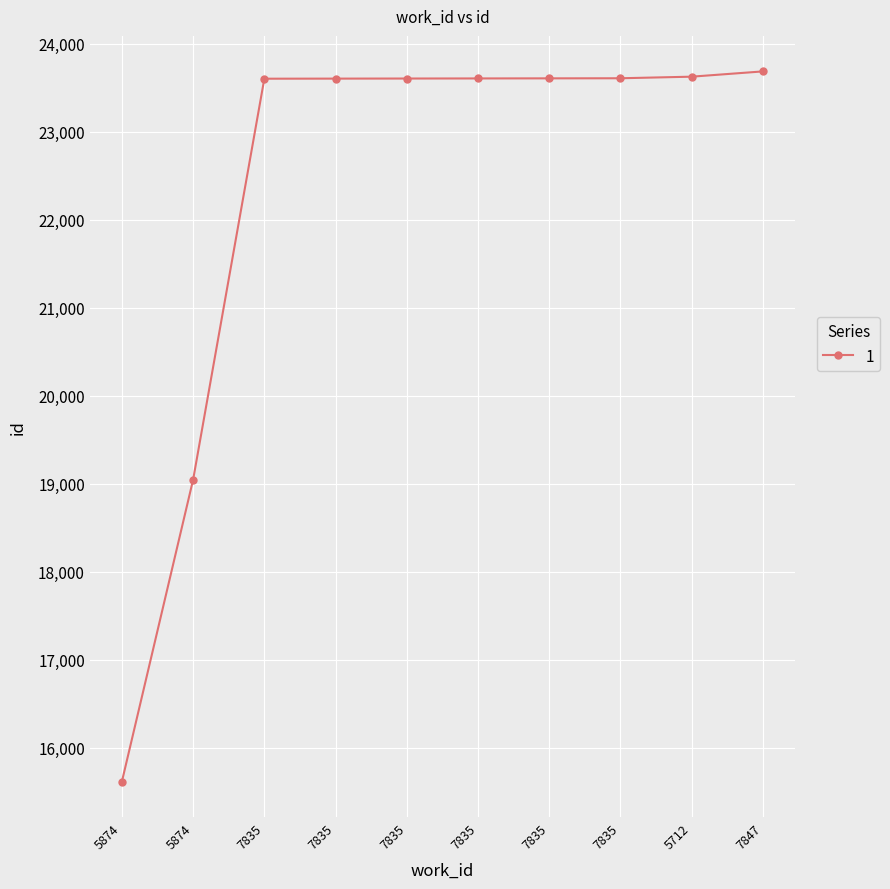

Is this an area chart (filled region under the line)?

No